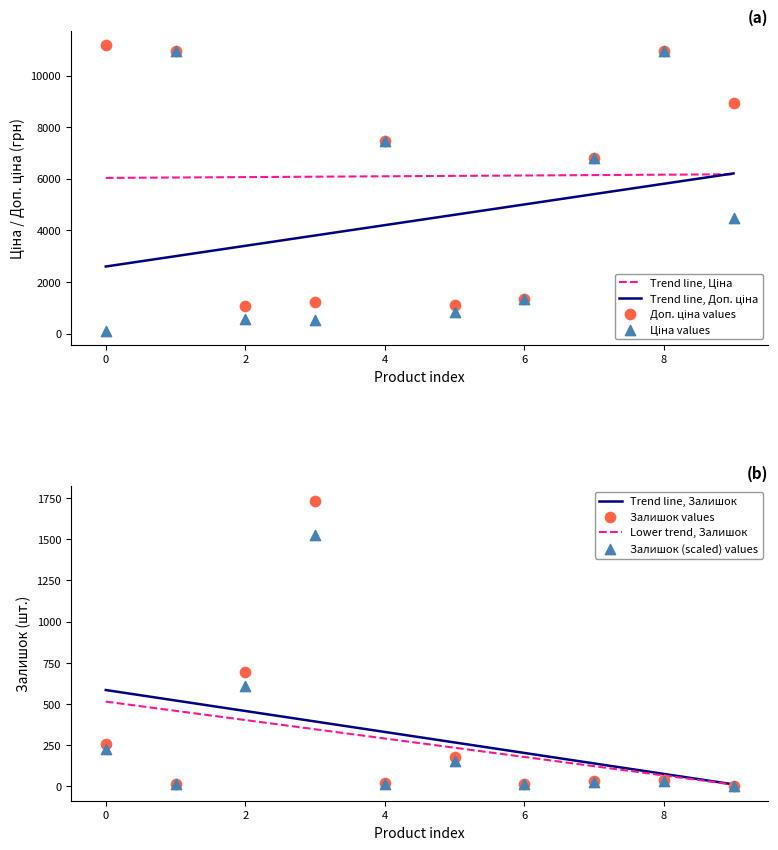

Which series reaches the maximum Y coordinate?

Доп. ціна